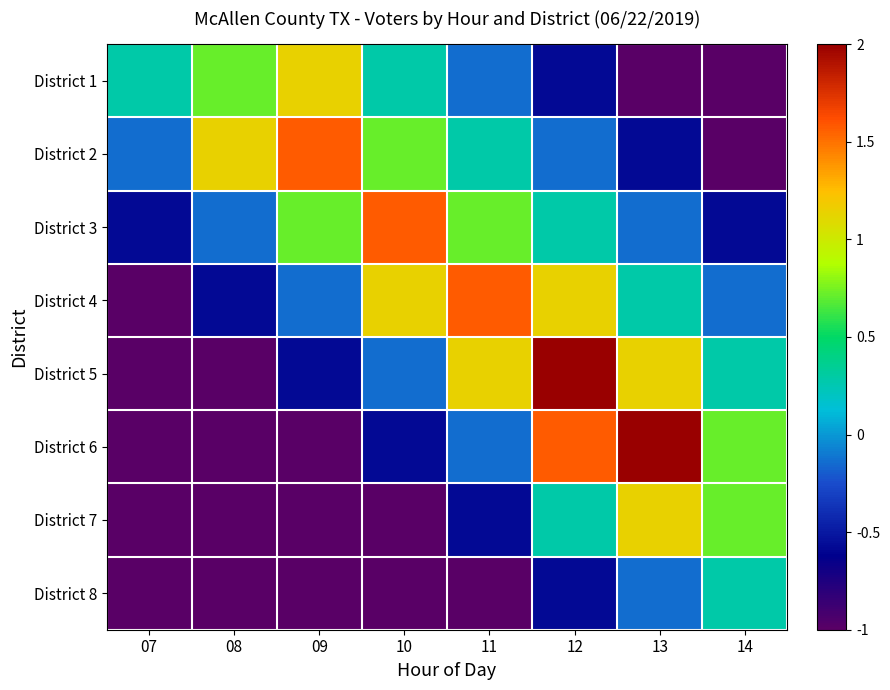

At which category is the sum across all series the highest?

12